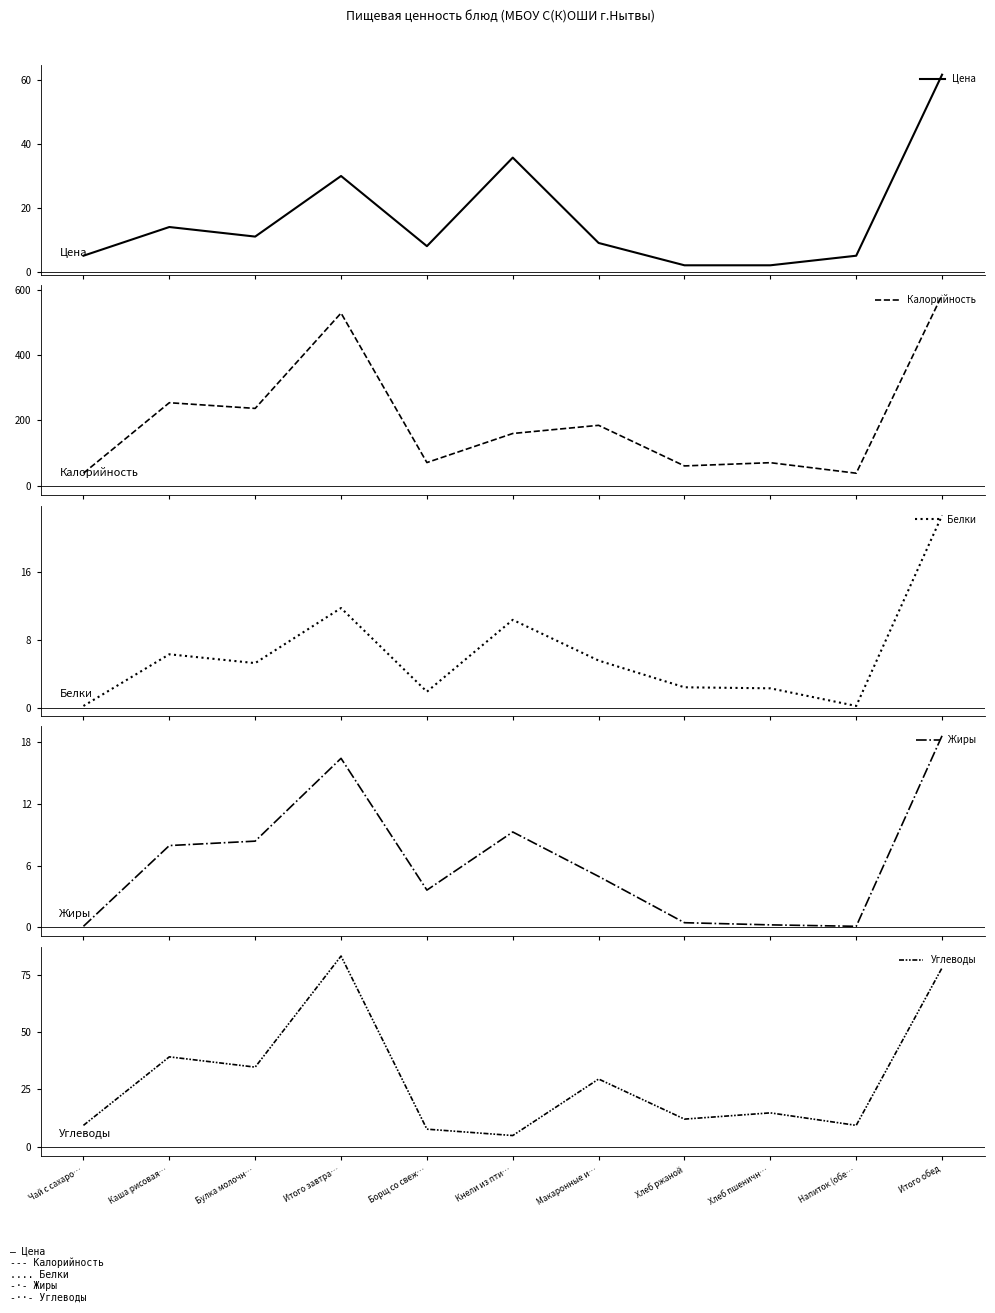

Which series changed the most between Булка молочн… and Макаронные и…?

Калорийность